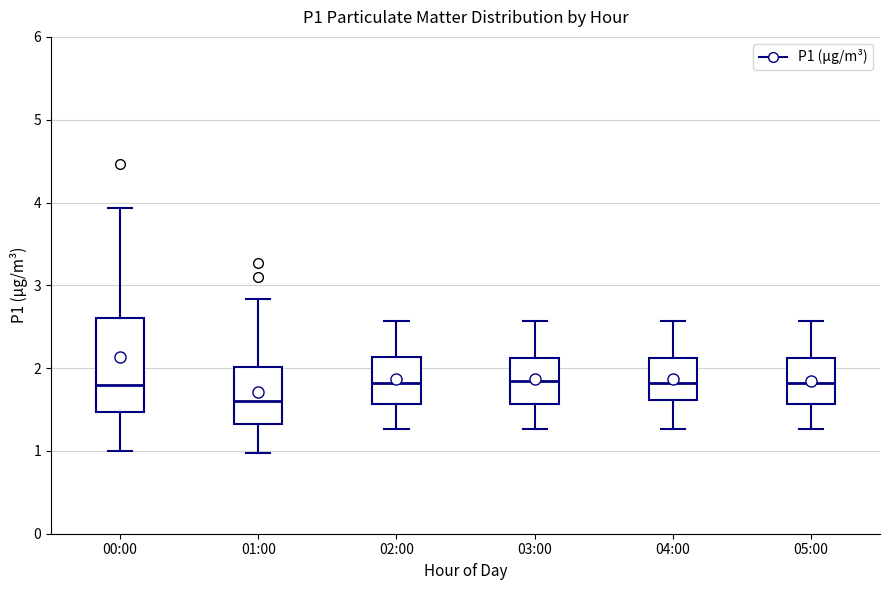

Which box has the lowest median line?

01:00